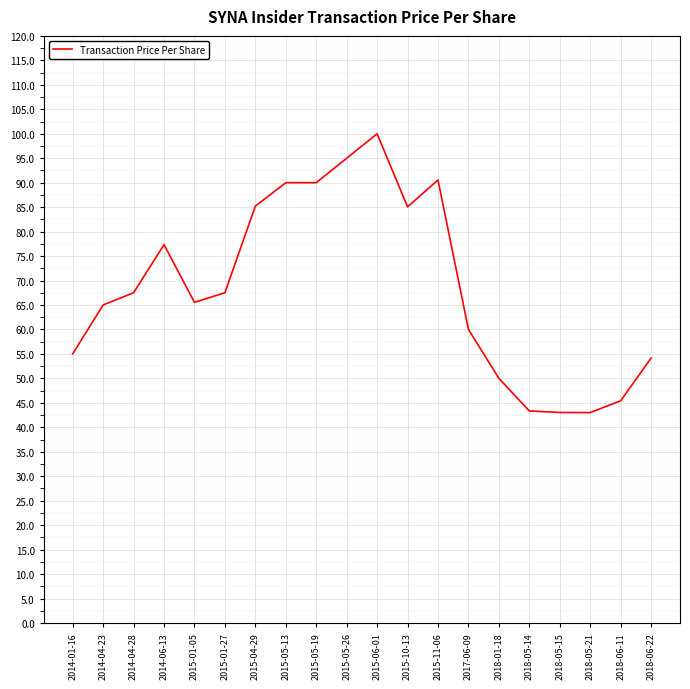

Between 2015-04-29 and 2018-05-15, which is larger?

2015-04-29